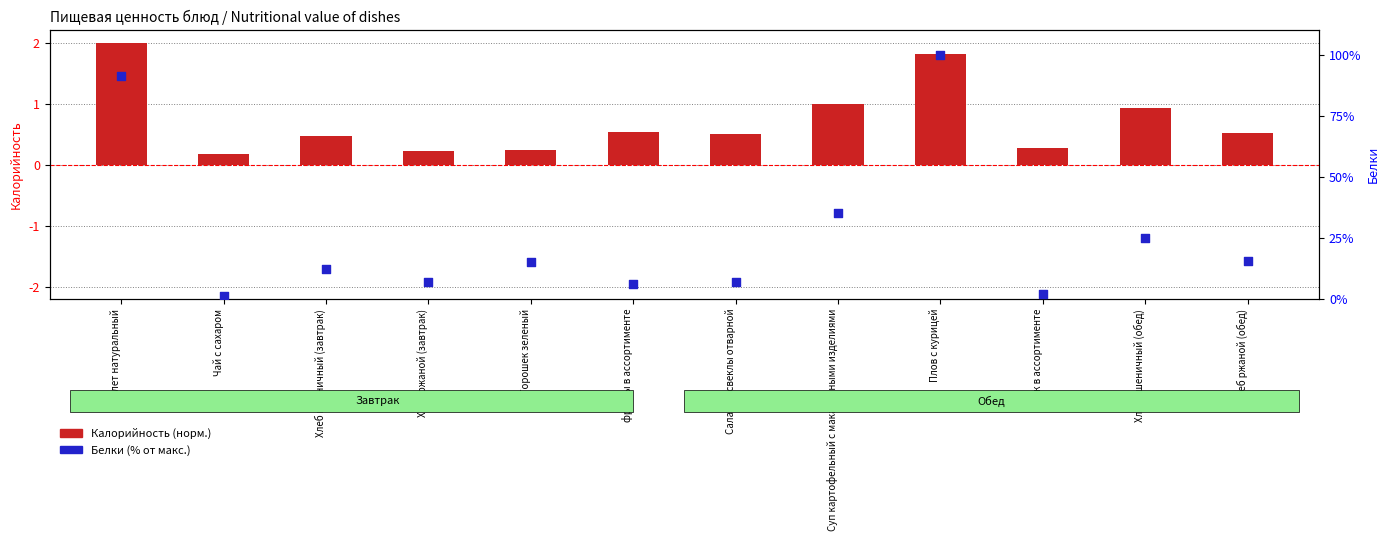

At which category is the sum across all series the highest?

Плов с курицей